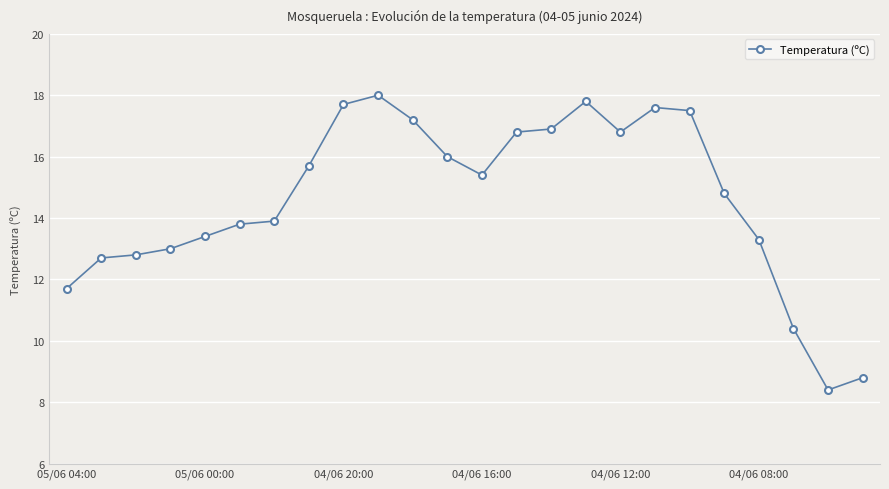

True or false: there are more than 2 points higher than both neighbors.

True